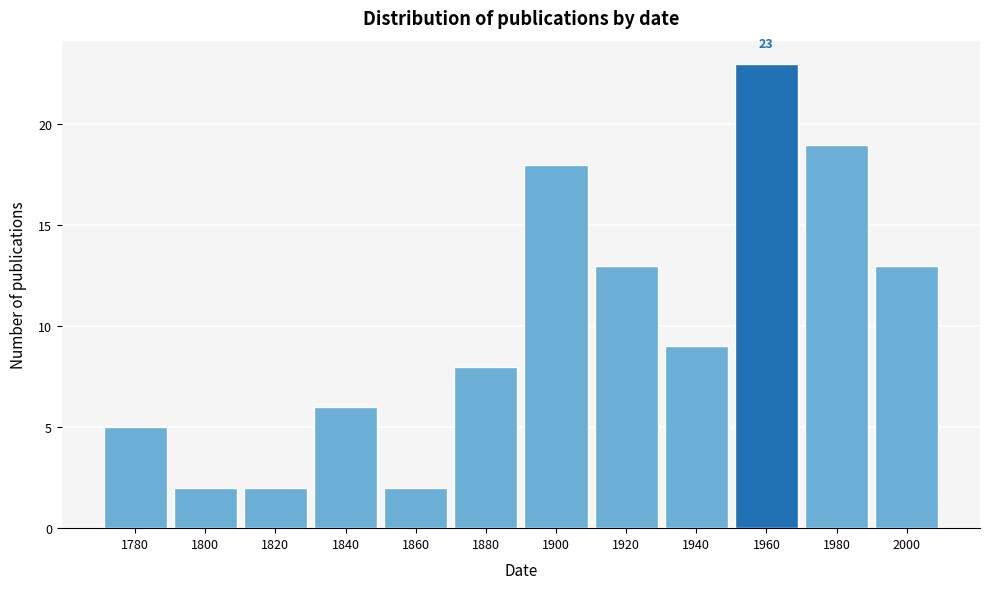

Reading left to right, what are all the values shown in this chart?

1780=5	1800=2	1820=2	1840=6	1860=2	1880=8	1900=18	1920=13	1940=9	1960=23	1980=19	2000=13